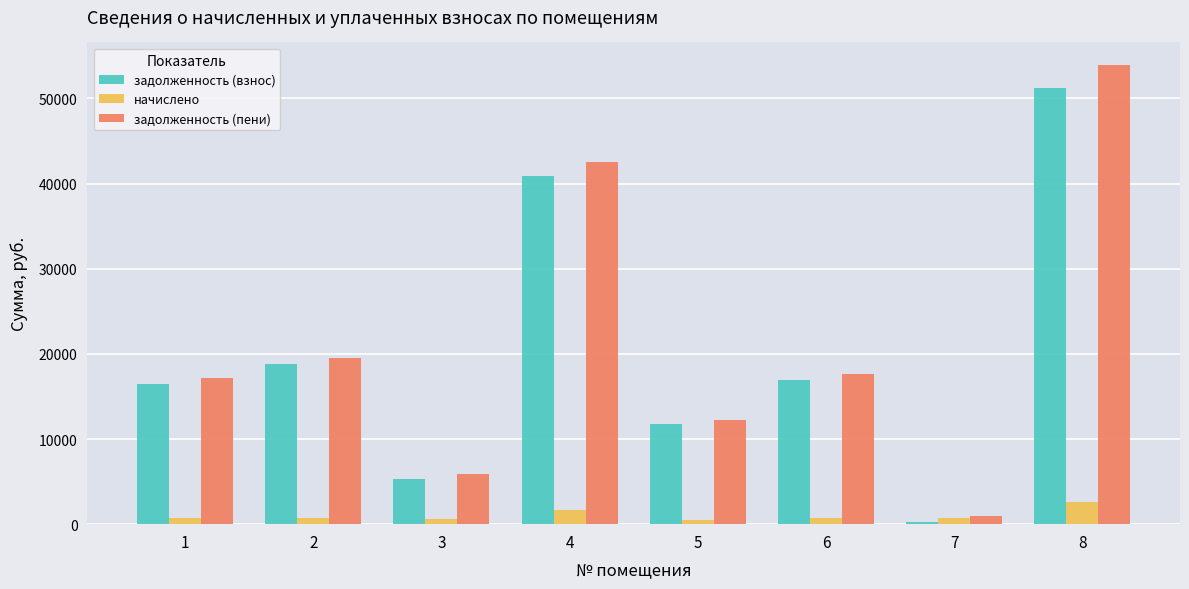

How many bars are there in each group?

3